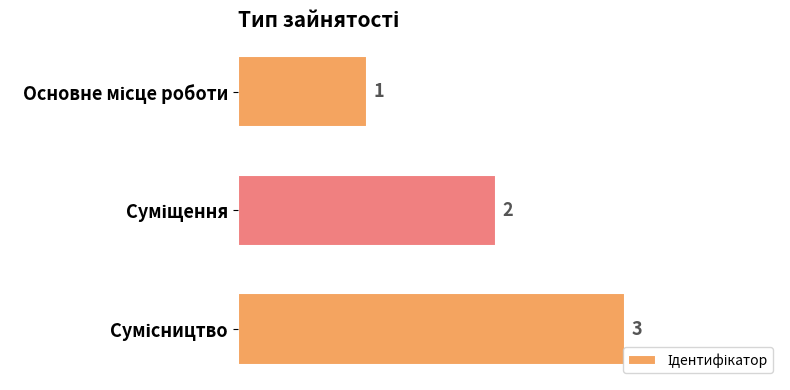

Does the chart contain any negative values?

No